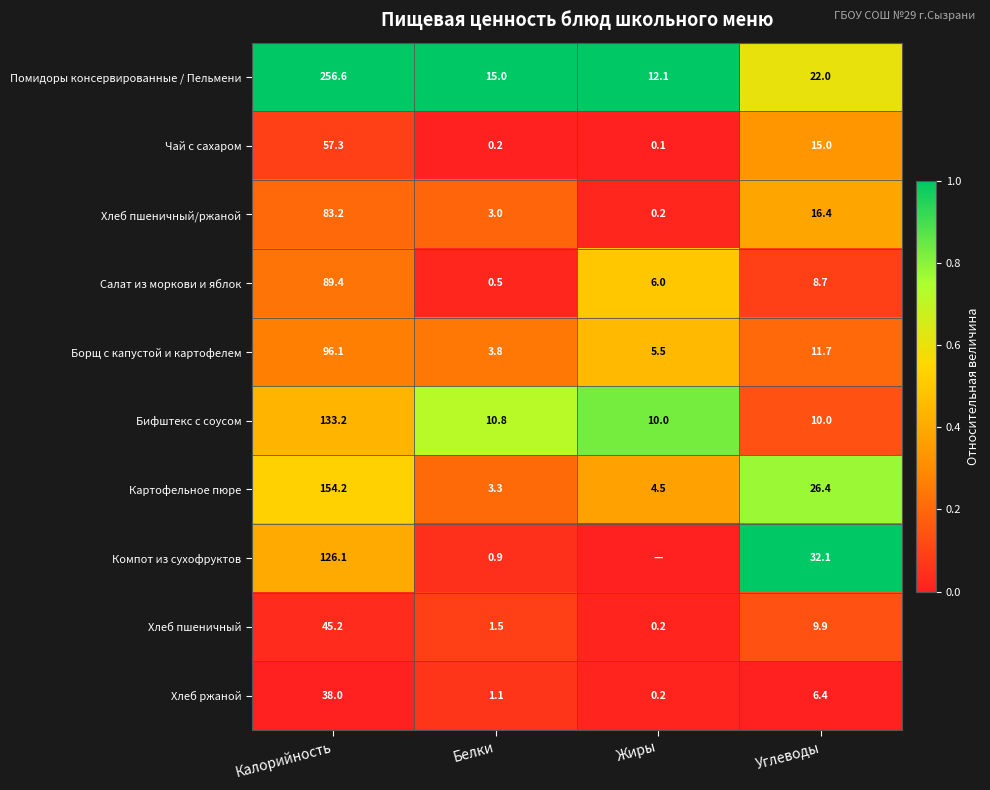

Where does the Чай с сахаром series first go above 15?

Калорийность